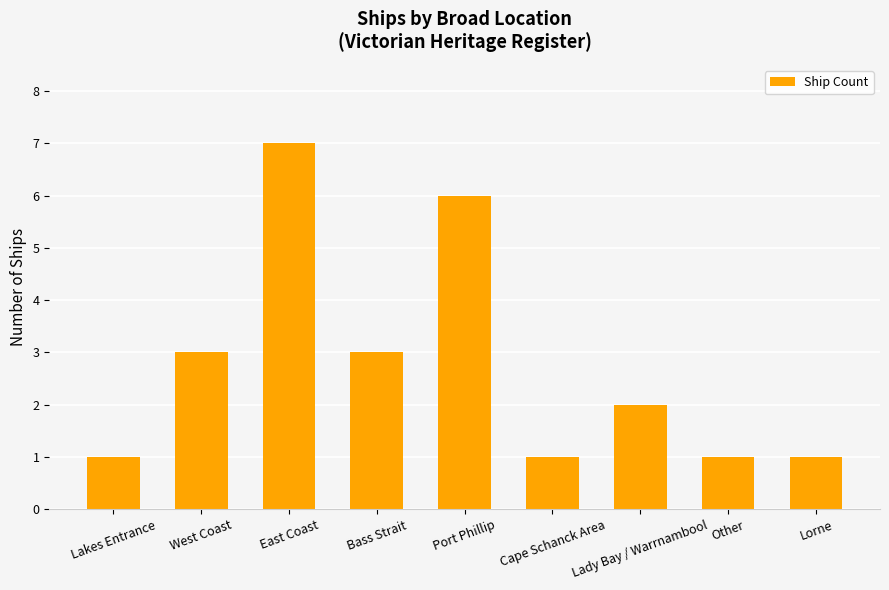

At which category does the chart reach its peak across all series?

East Coast